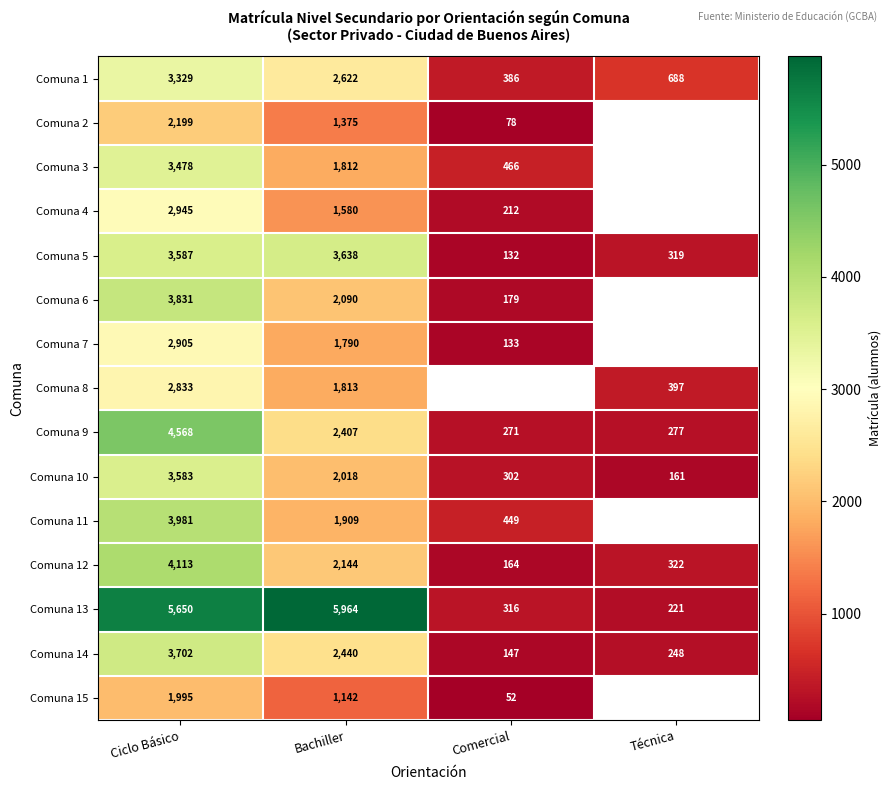

How many values in the Comuna 9 series are below 2407?

2